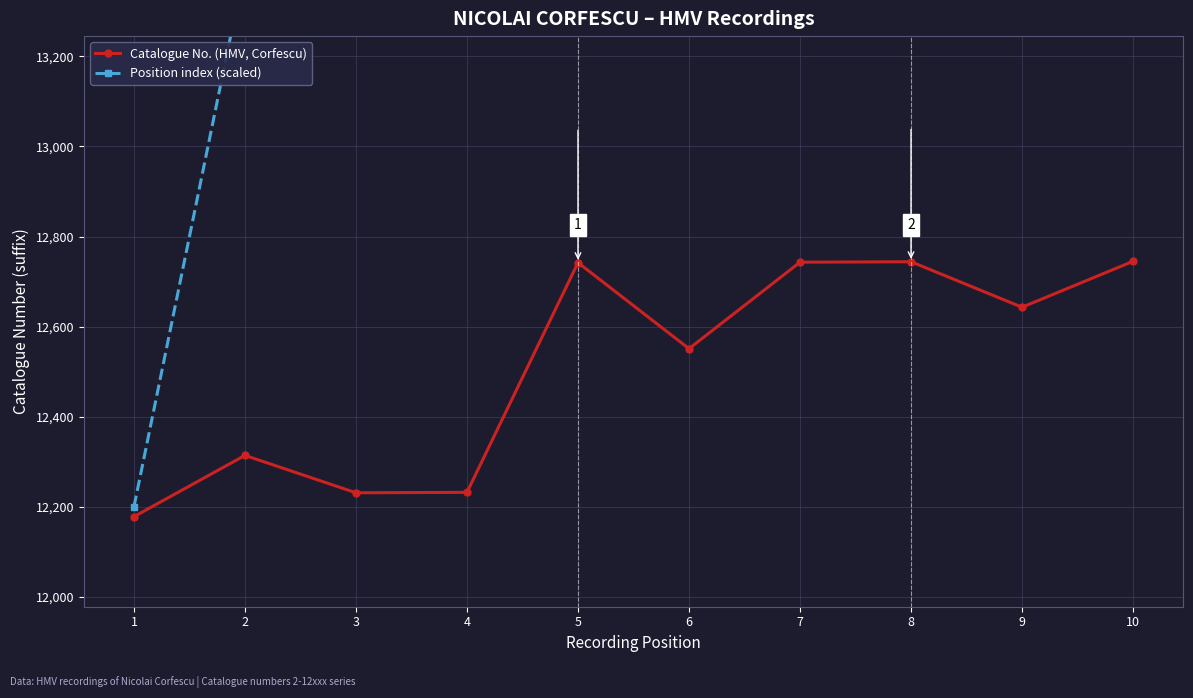

The value of Catalogue No. (HMV, Corfescu) at 9 is 12643. True or false?

True